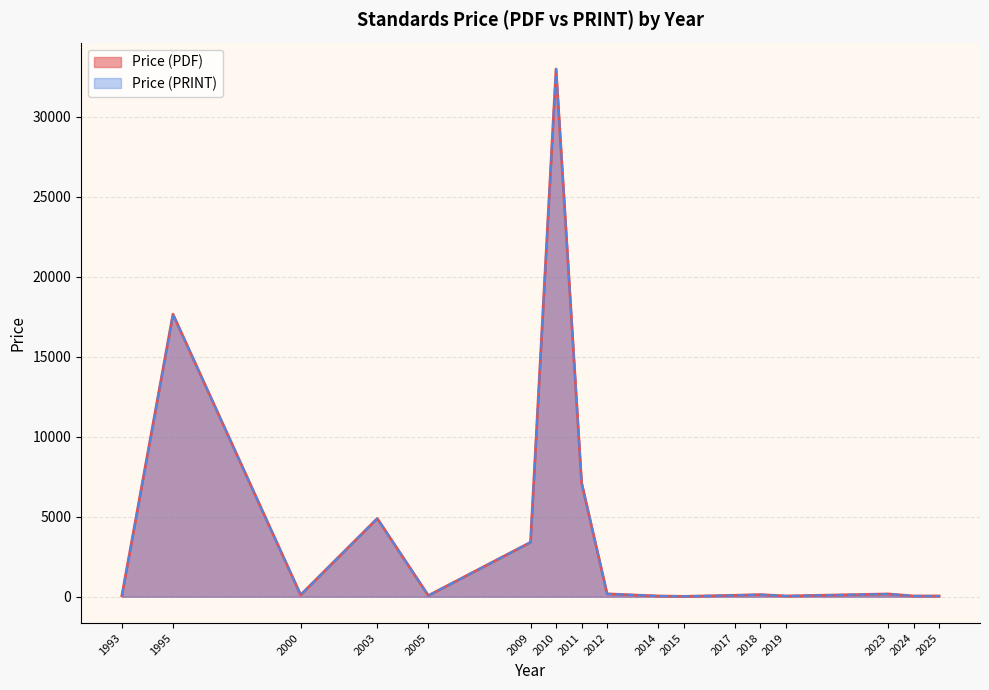

Does the chart display data point markers on the line(s)?

No